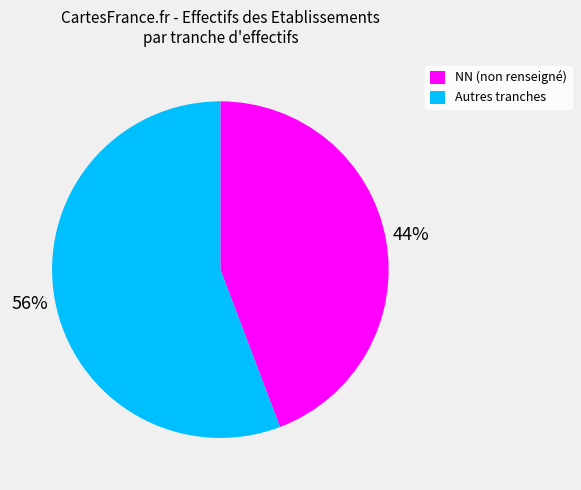

What is the largest slice in the pie chart?

Autres tranches